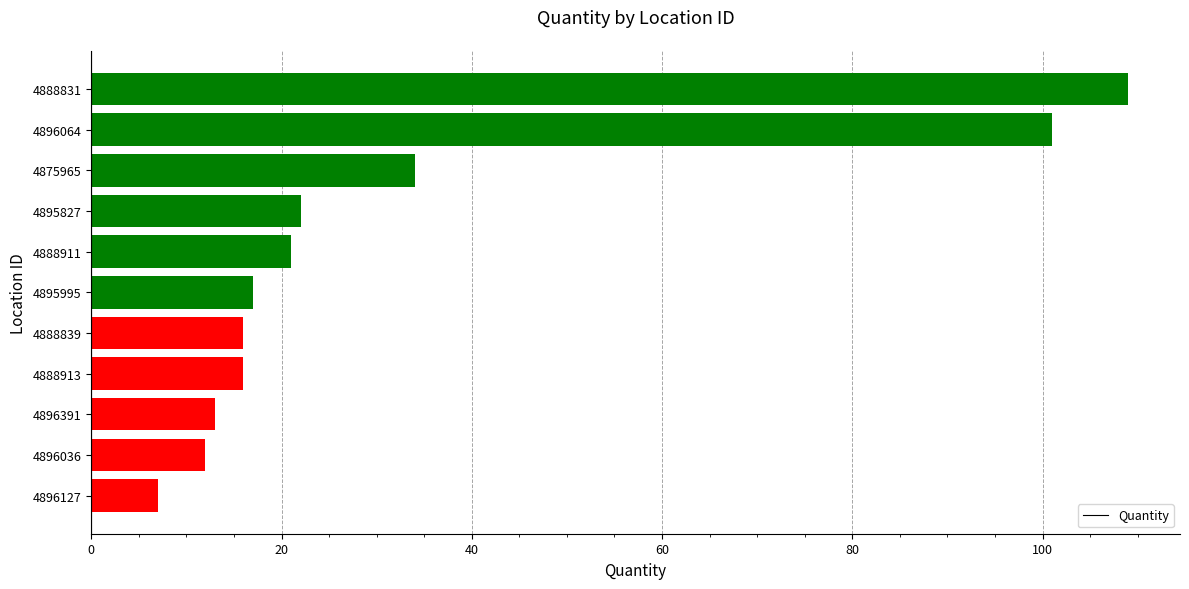

Is it true that the value at 4895827 is 22?

True